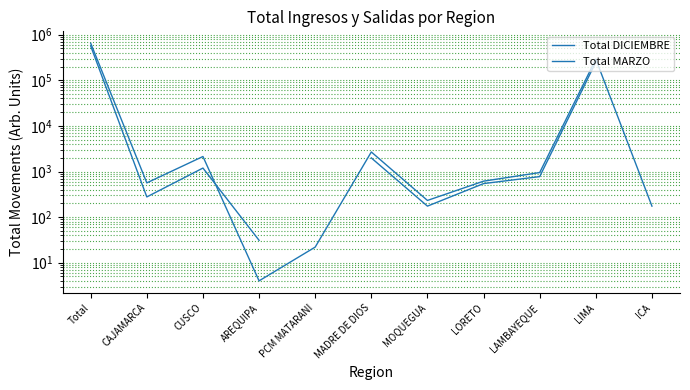

What is the minimum value shown in the chart?

4.0